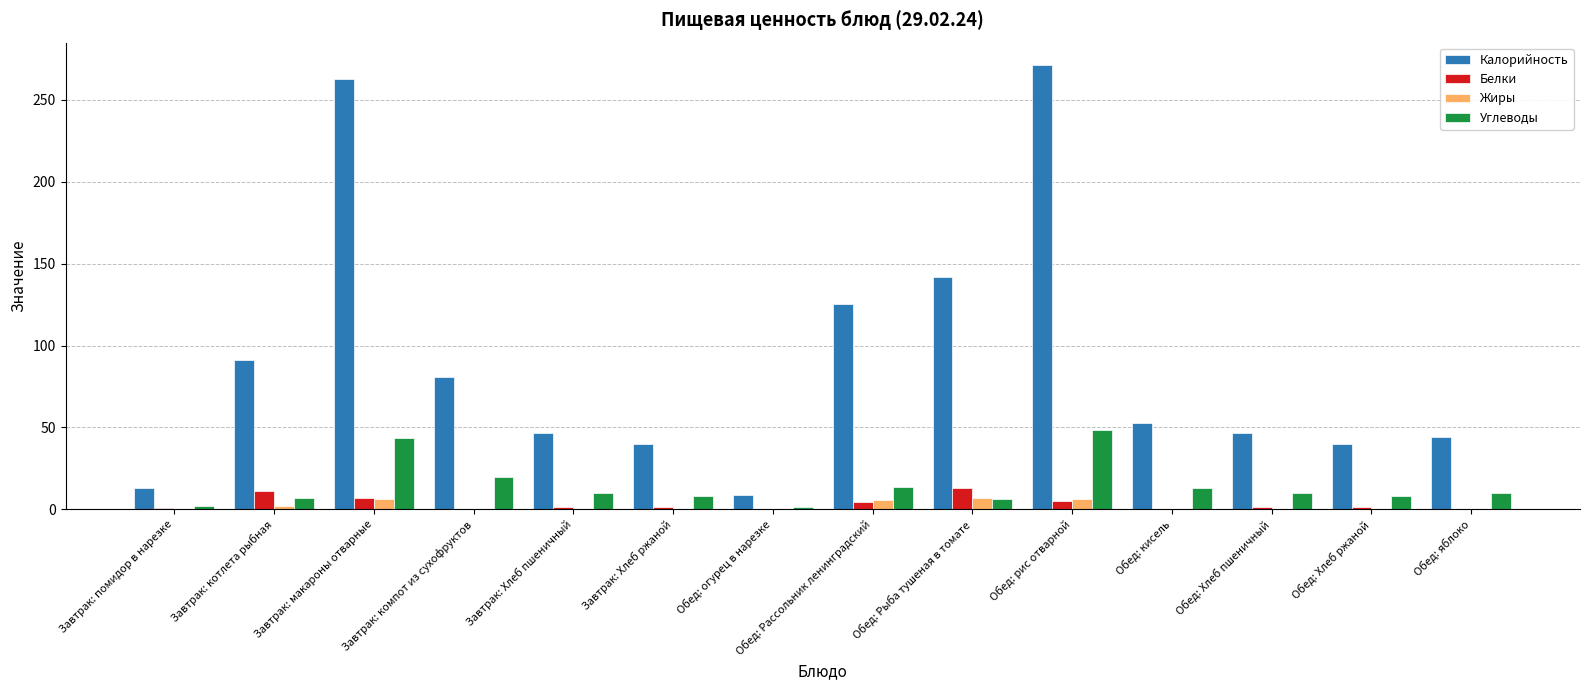

Which category has the highest value across all series?

Обед: рис отварной